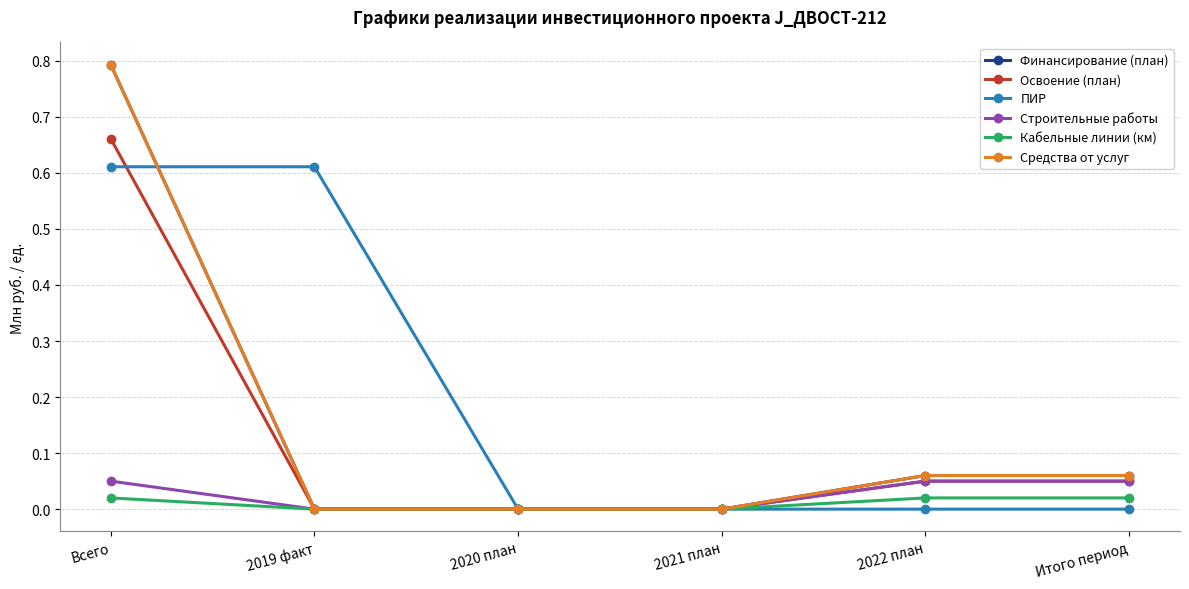

How many Кабельные линии (км) values are between 0 and 1?

6